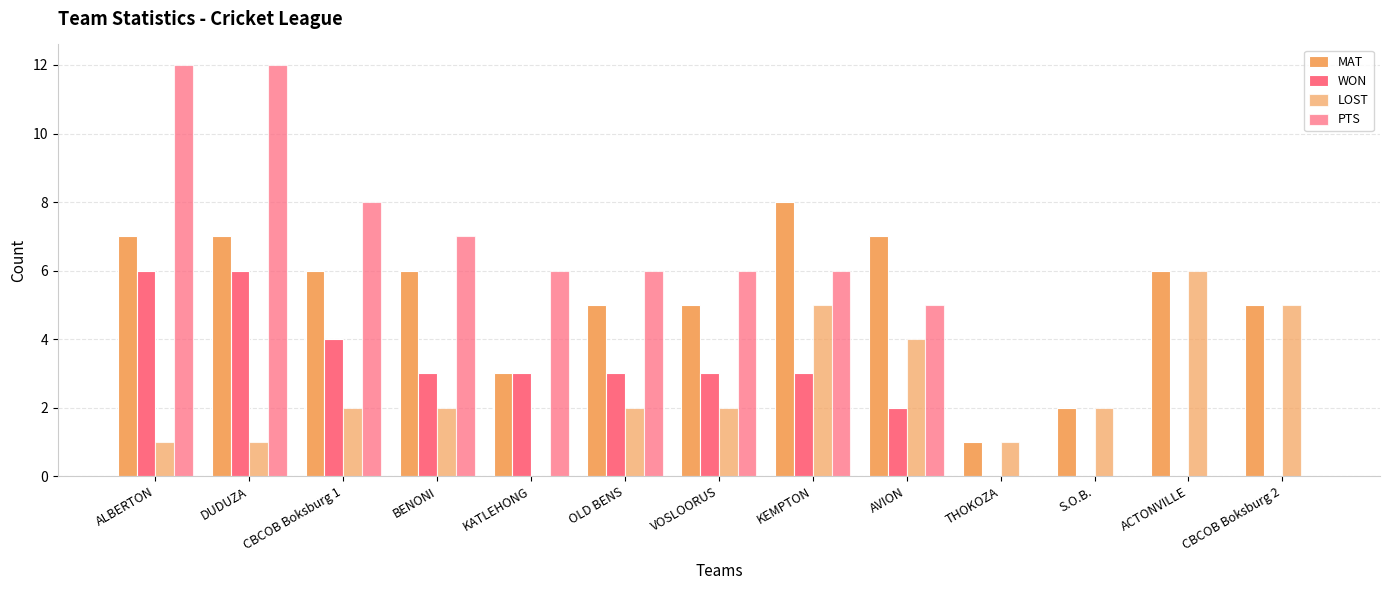

Reading left to right, transcribe all the data shown in this chart.

MAT: ALBERTON=7	DUDUZA=7	CBCOB Boksburg 1=6	BENONI=6	KATLEHONG=3	OLD BENS=5	VOSLOORUS=5	KEMPTON=8	AVION=7	THOKOZA=1	S.O.B.=2	ACTONVILLE=6	CBCOB Boksburg 2=5
WON: ALBERTON=6	DUDUZA=6	CBCOB Boksburg 1=4	BENONI=3	KATLEHONG=3	OLD BENS=3	VOSLOORUS=3	KEMPTON=3	AVION=2	THOKOZA=0	S.O.B.=0	ACTONVILLE=0	CBCOB Boksburg 2=0
LOST: ALBERTON=1	DUDUZA=1	CBCOB Boksburg 1=2	BENONI=2	KATLEHONG=0	OLD BENS=2	VOSLOORUS=2	KEMPTON=5	AVION=4	THOKOZA=1	S.O.B.=2	ACTONVILLE=6	CBCOB Boksburg 2=5
PTS: ALBERTON=12	DUDUZA=12	CBCOB Boksburg 1=8	BENONI=7	KATLEHONG=6	OLD BENS=6	VOSLOORUS=6	KEMPTON=6	AVION=5	THOKOZA=0	S.O.B.=0	ACTONVILLE=0	CBCOB Boksburg 2=0